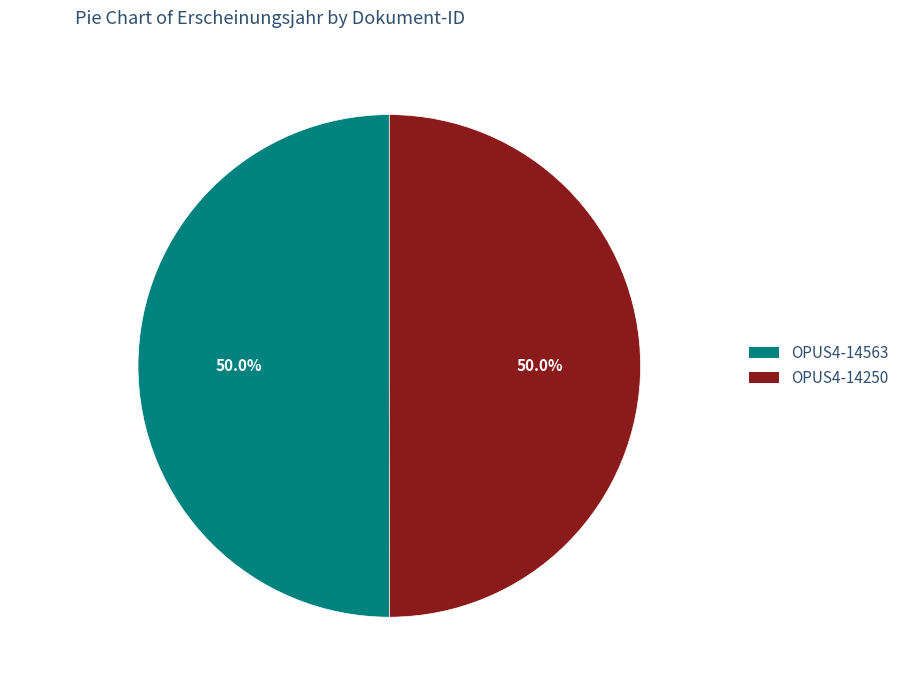

What is the ratio of the value at OPUS4-14563 to the value at OPUS4-14250?

1.0